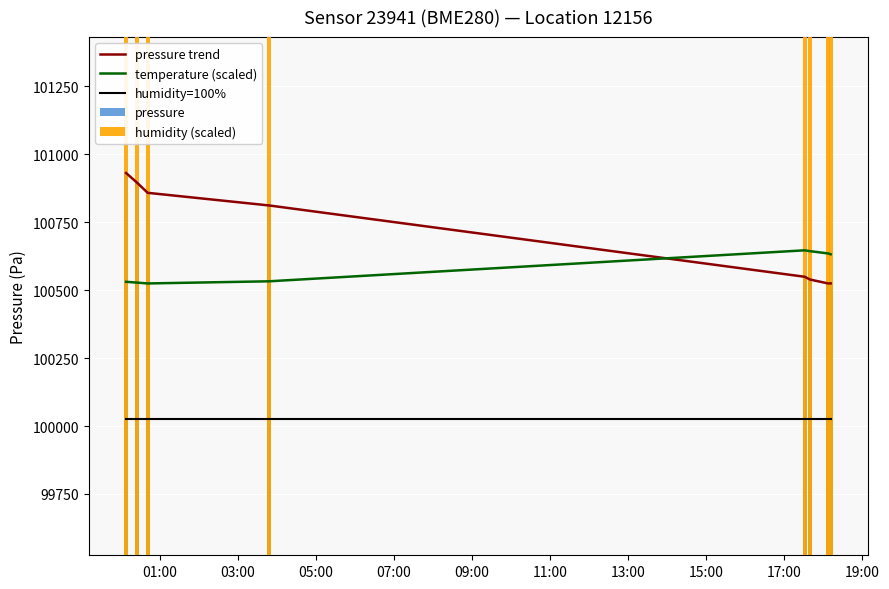

Is the value of humidity (scaled) at 07:00 greater than the value of humidity=100% at 13:00?

Yes